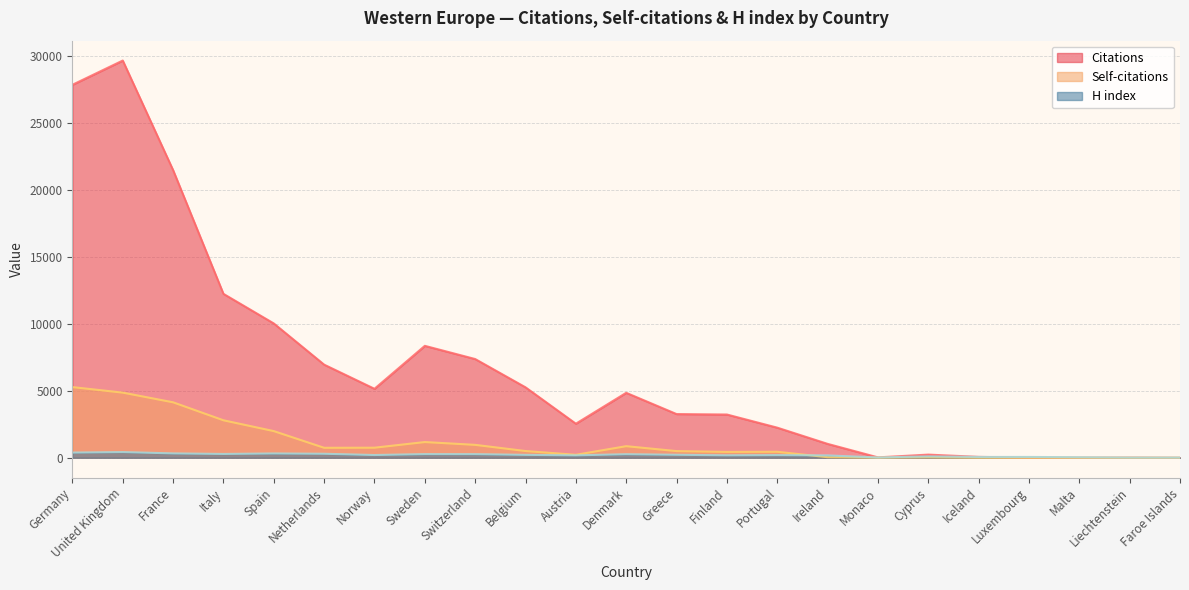

Rank the series at United Kingdom from highest to lowest value.

Citations, Self-citations, H index